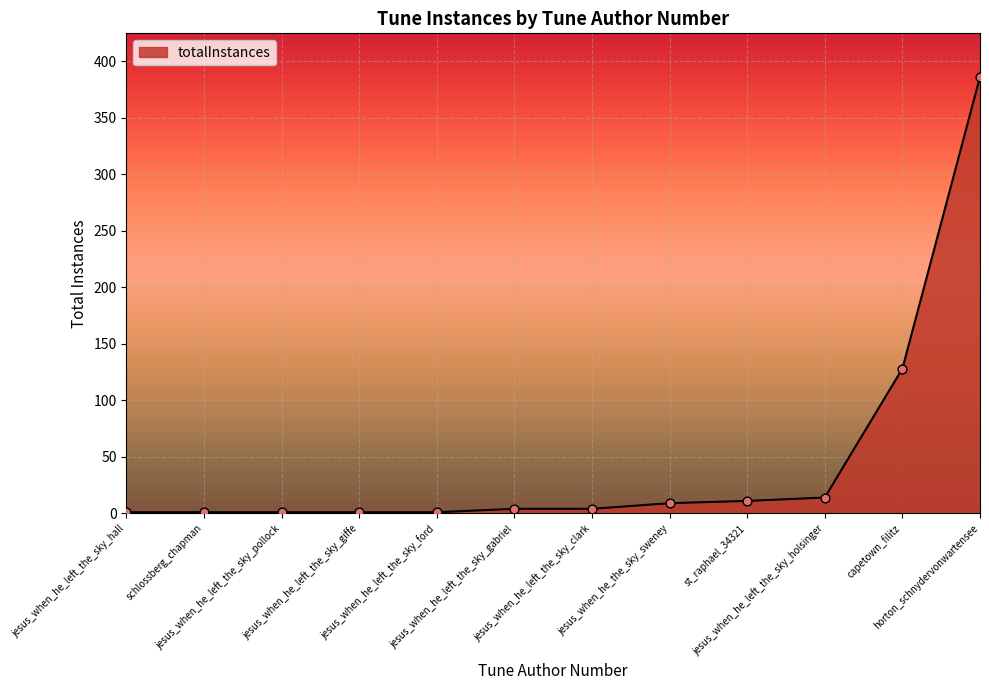

Between capetown_filitz and jesus_when_he_left_the_sky_gabriel, which is larger?

capetown_filitz